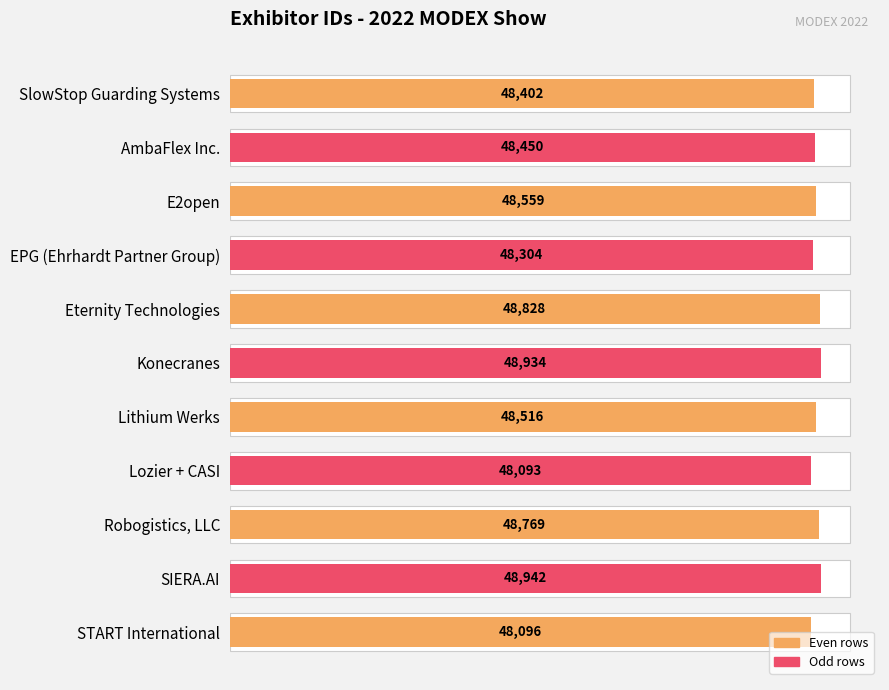

What is the value of the 7th bar from the left?

48516